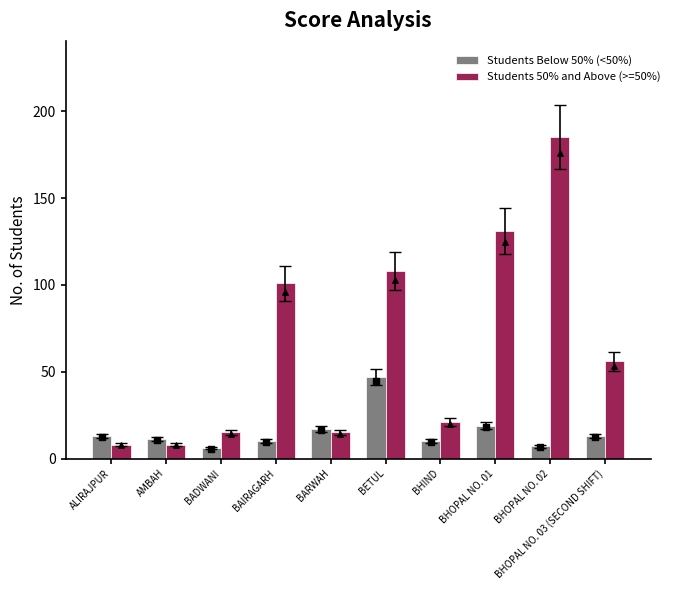

Is the value of Students 50% and Above (>=50%) at BAIRAGARH greater than the value of Students Below 50% (<50%) at BADWANI?

Yes